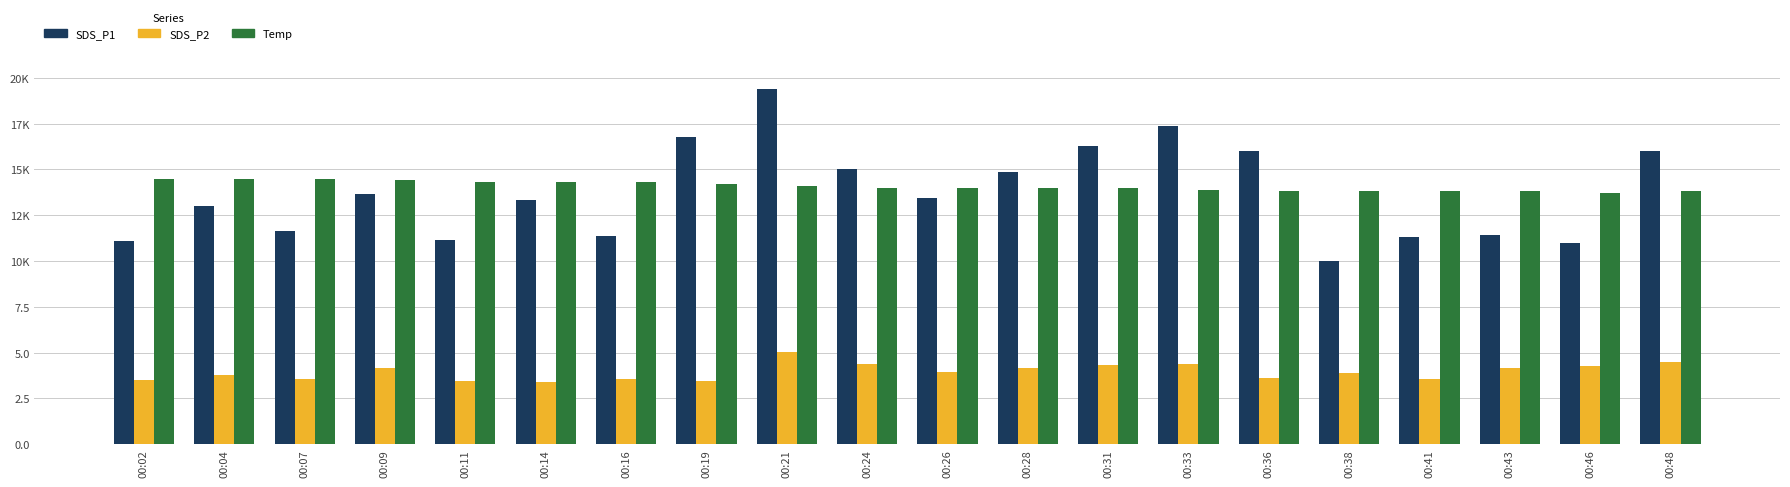

What are all the series names shown in the legend?

SDS_P1, SDS_P2, Temp